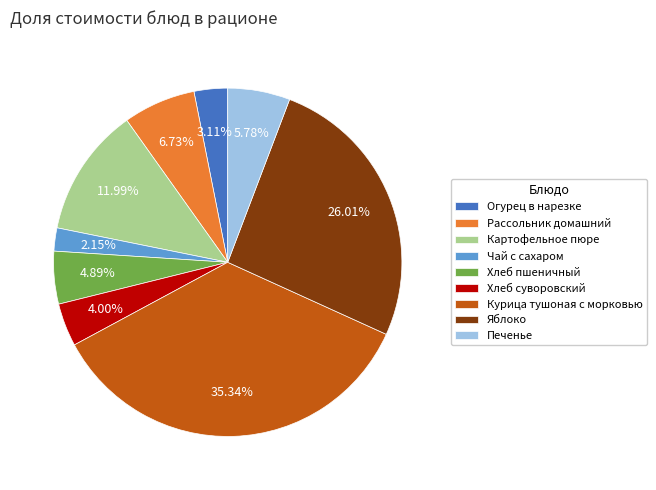

Is the sum of Хлеб пшеничный and Хлеб суворовский greater than half?

No